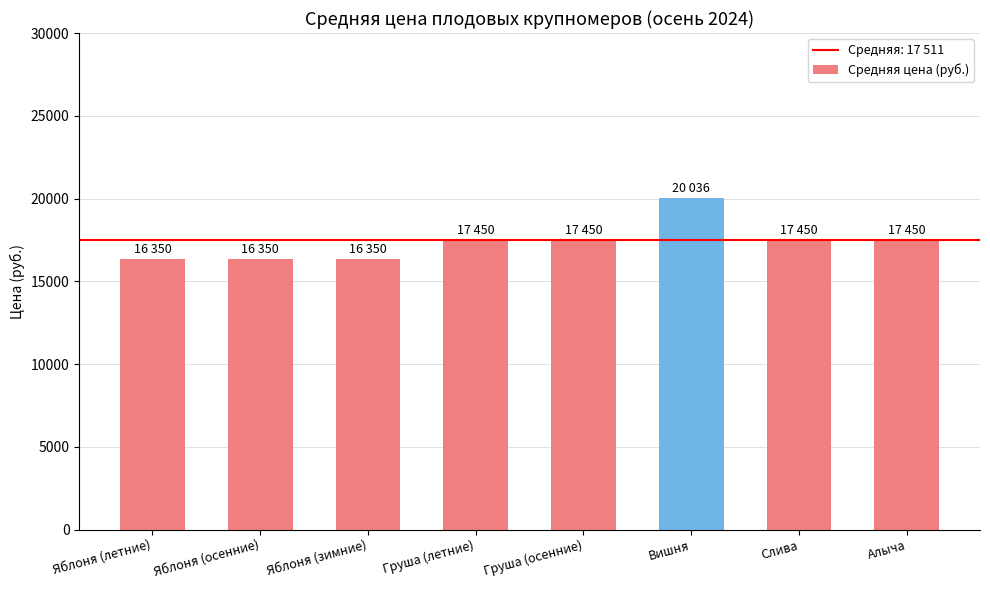

Reading right to left, list all the values displayed in this chart.

17450	17450	20036	17450	17450	16350	16350	16350